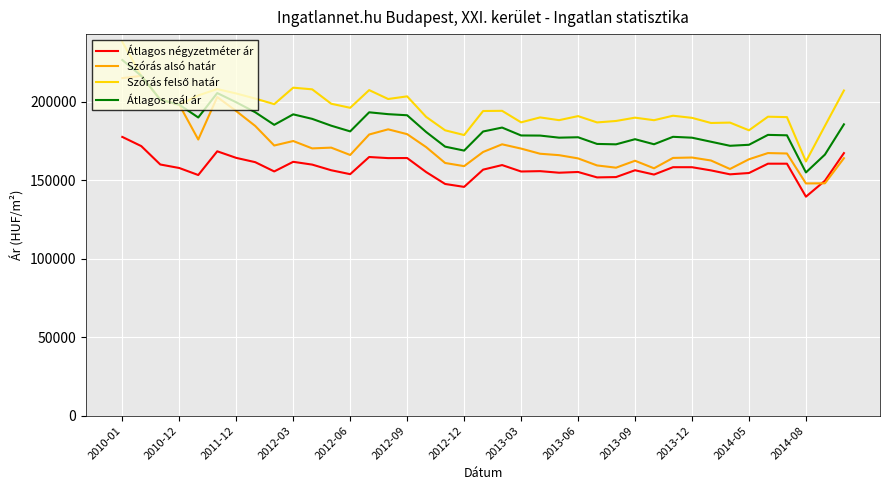

What is the smallest value displayed?

139494